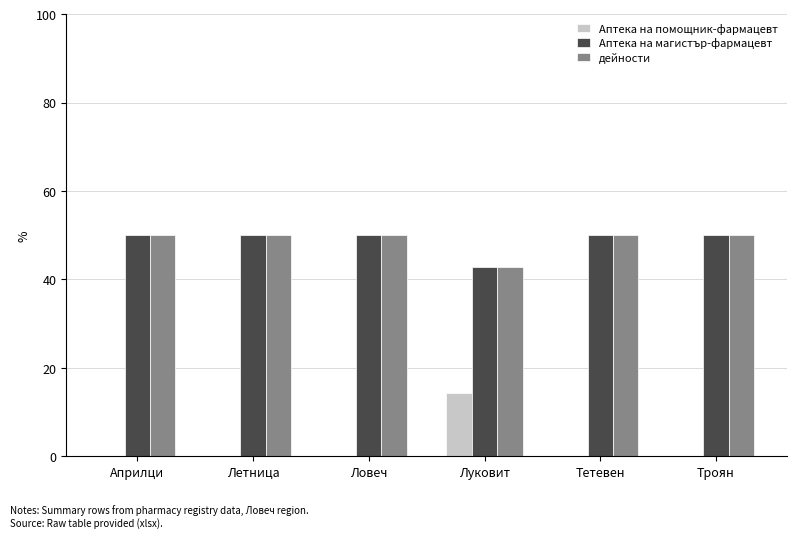

The value of Аптека на магистър-фармацевт at Луковит is 42.9. True or false?

True